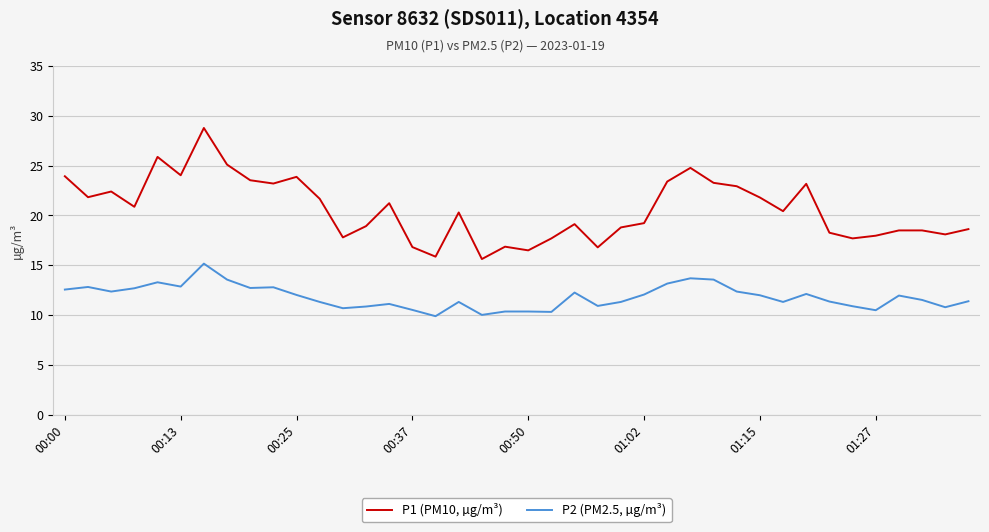

What is the average value of the P2 (PM2.5, µg/m³) series?

11.8